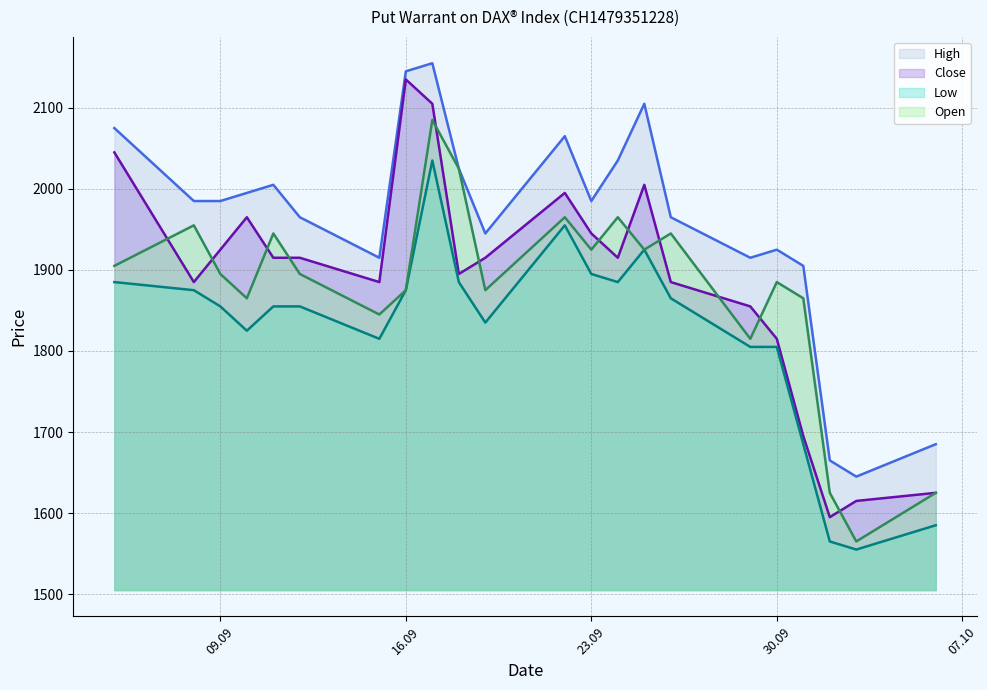

True or false: Open has a value of 2025 at 18.09.2025.

True